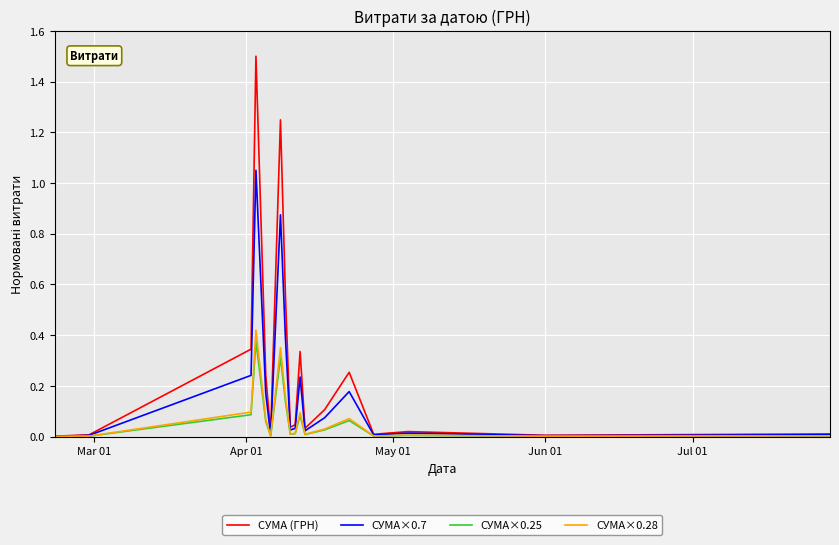

Which series has the widest spread of values?

СУМА (ГРН)